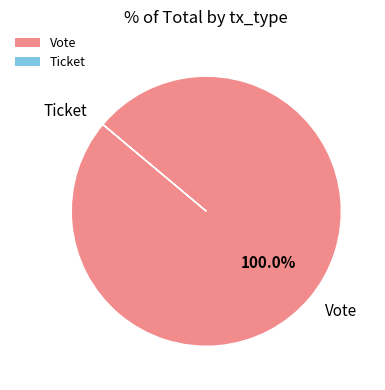

Which slice represents more than half of the pie?

Vote